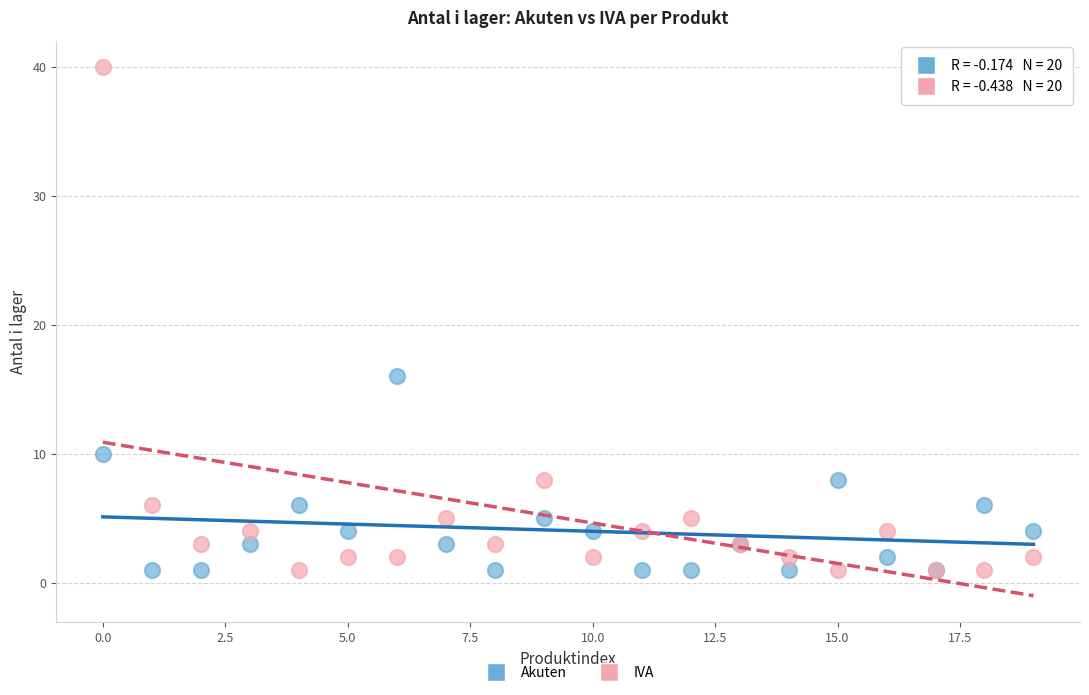

In the IVA series, what Y value is closest to 20?

8